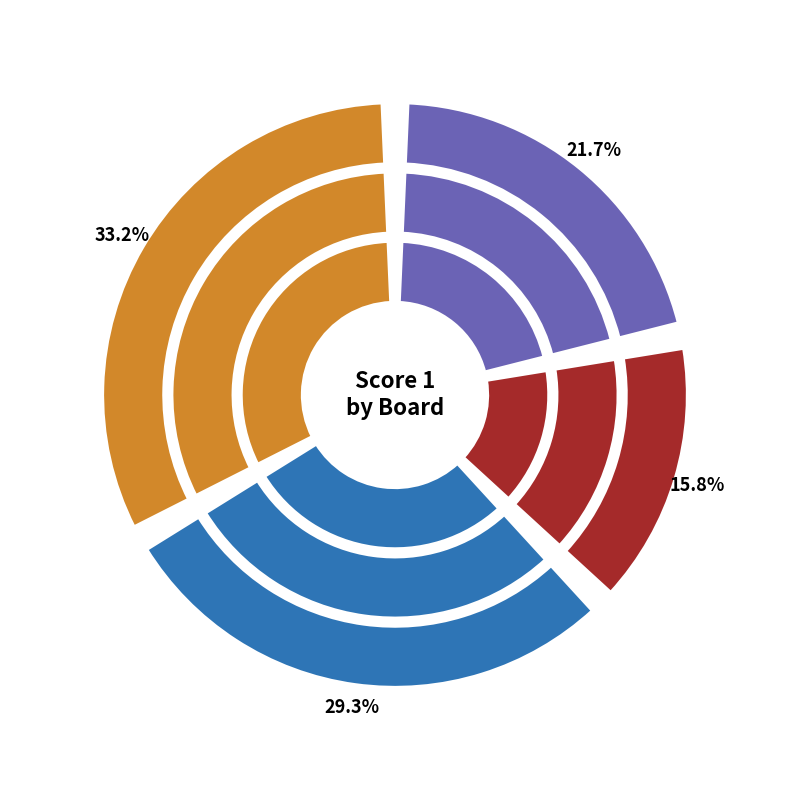

Count the number of slices in the pie.

12